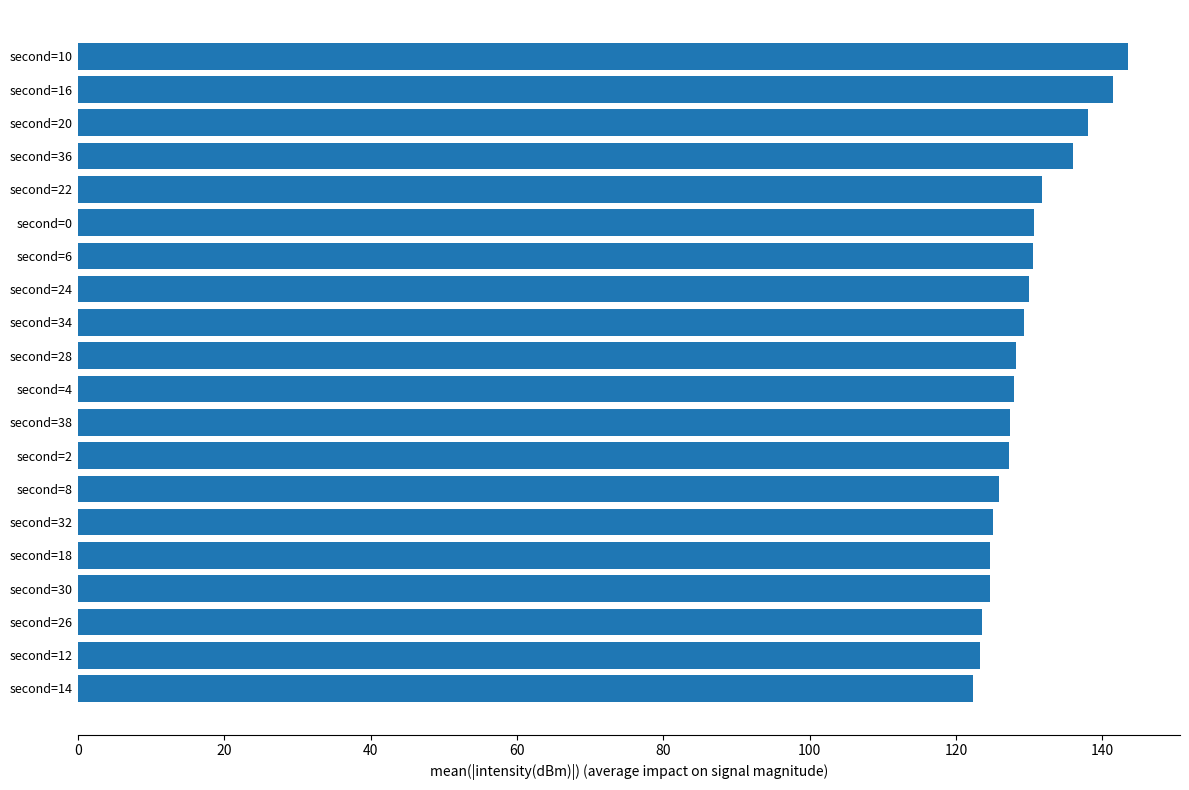

How many distinct data groups are displayed?

1